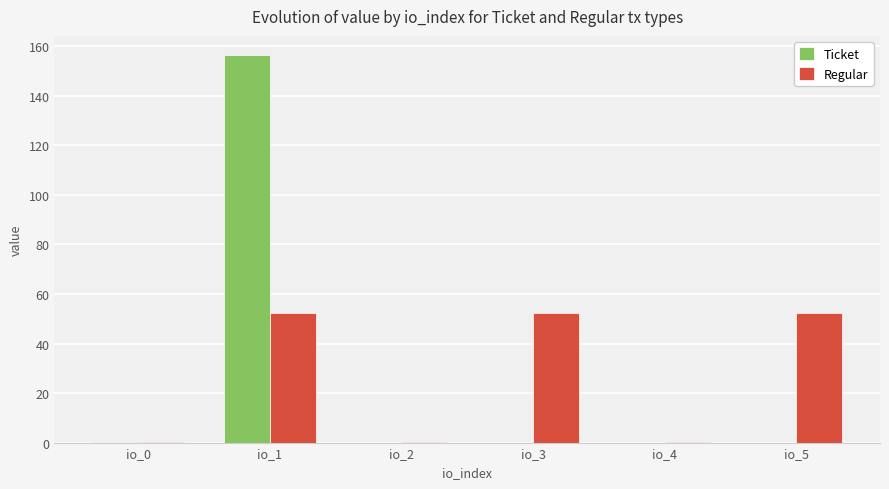

At which label does Ticket reach its peak?

io_1